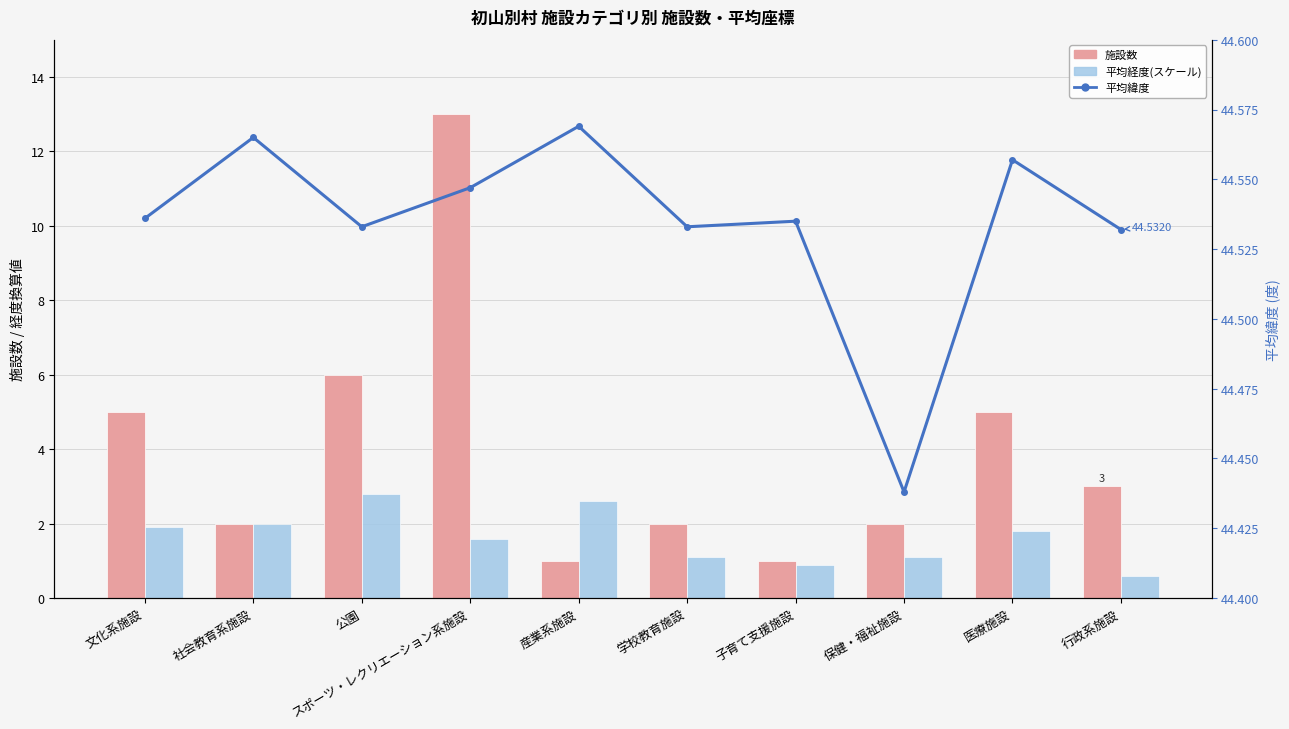

Reading right to left, extract all data points from this chart.

施設数: 3.0	5.0	2.0	1.0	2.0	1.0	13.0	6.0	2.0	5.0
平均経度(スケール): 0.6	1.8	1.1	0.9	1.1	2.6	1.6	2.8	2.0	1.9
平均緯度: 44.5	44.6	44.4	44.5	44.5	44.6	44.5	44.5	44.6	44.5